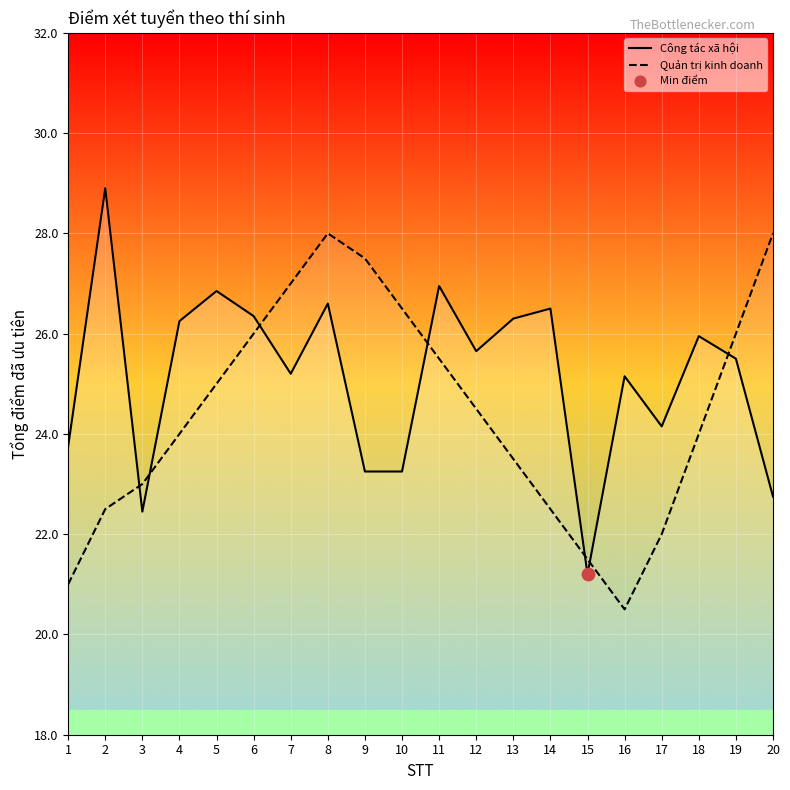

Which series has the largest total across all categories?

Công tác xã hội line